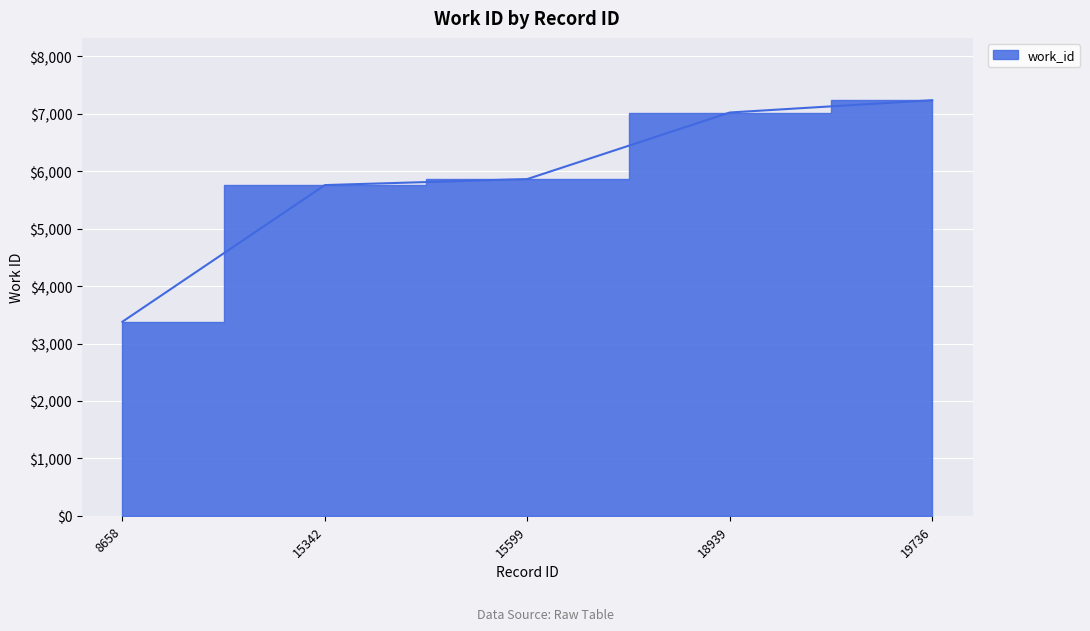

Reading left to right, transcribe all the data shown in this chart.

3380	5760	5865	7024	7238